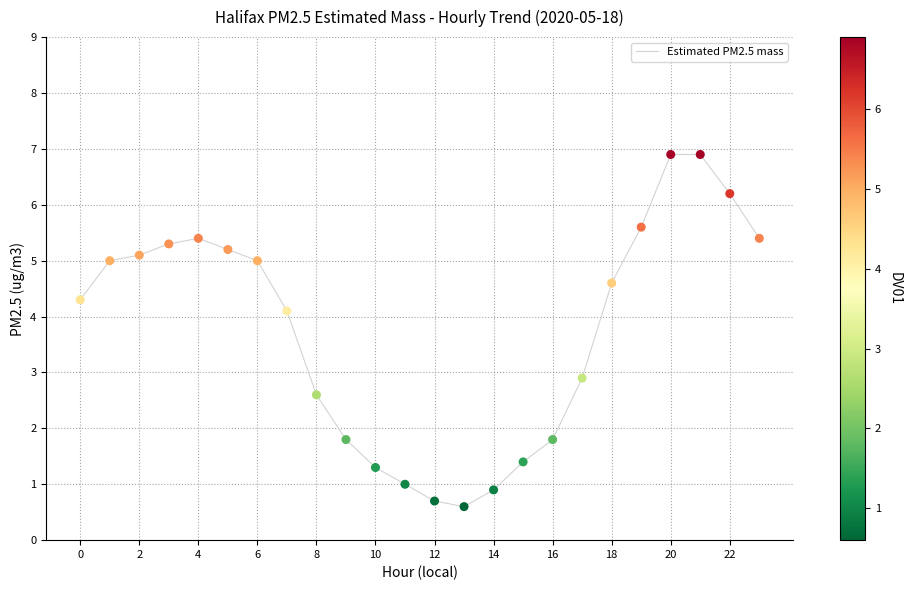

What is the maximum value shown in the chart?

6.9